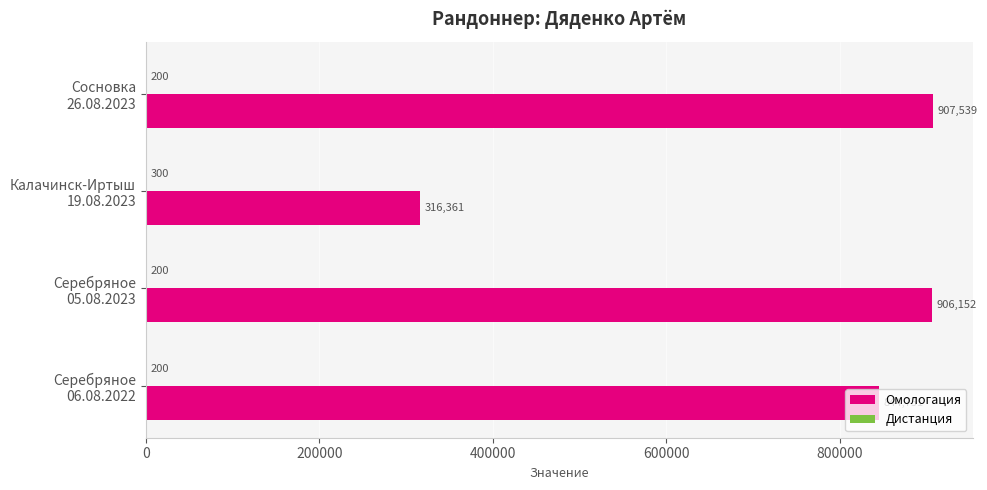

What is the highest value of the Омологация series?

907539